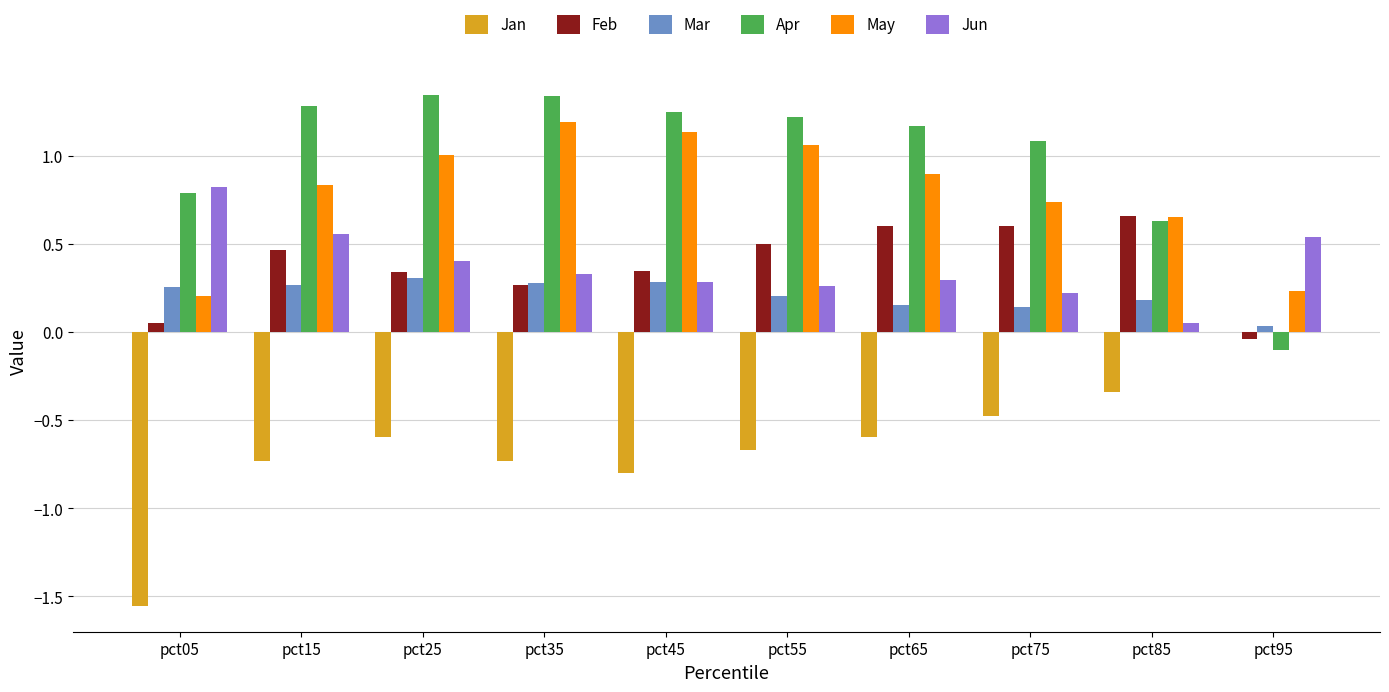

What is the total value across all series at pct25?

2.8